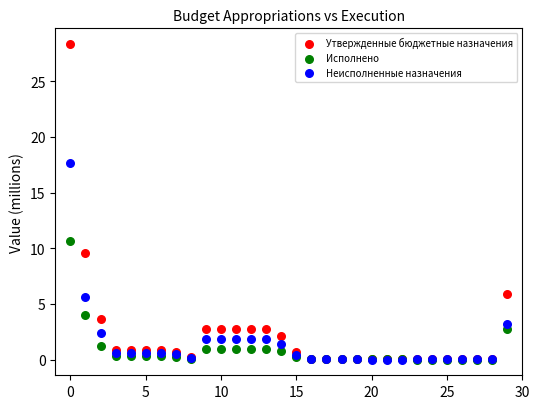

Which series has the widest spread of Y values?

Утвержденные бюджетные назначения